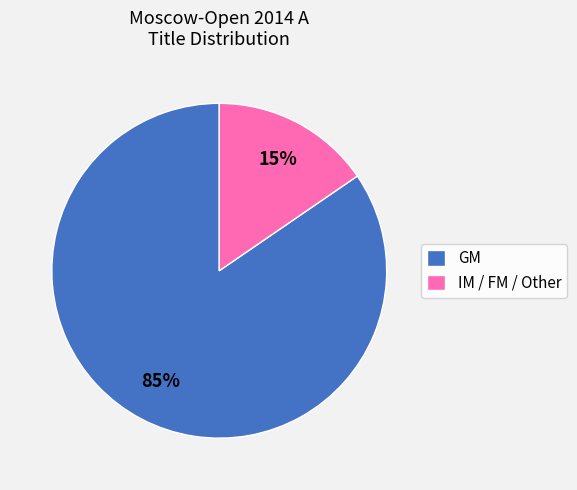

To the nearest percent, what is the average slice percentage?

50%